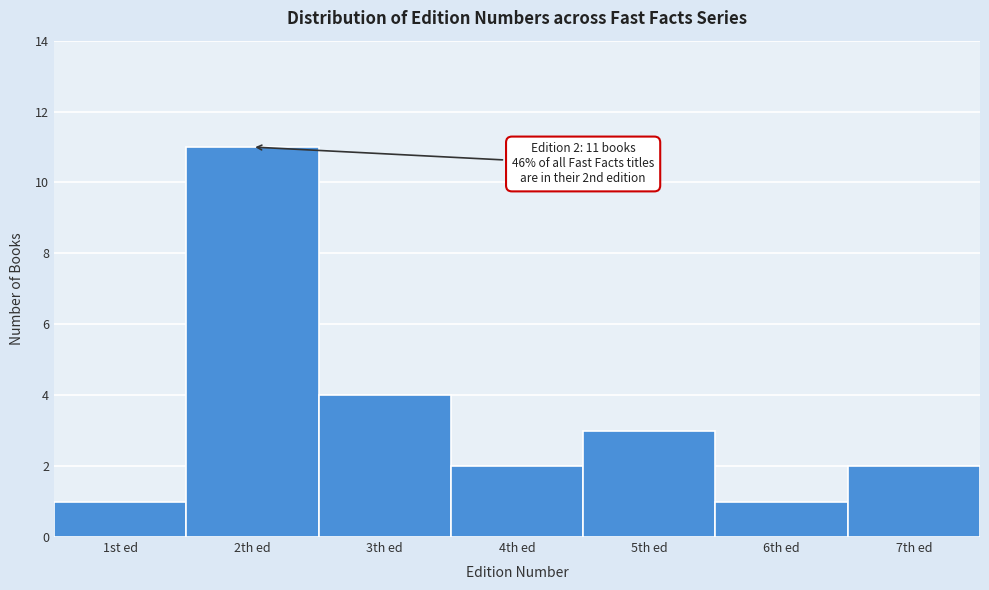

Reading left to right, extract all data points from this chart.

1	11	4	2	3	1	2